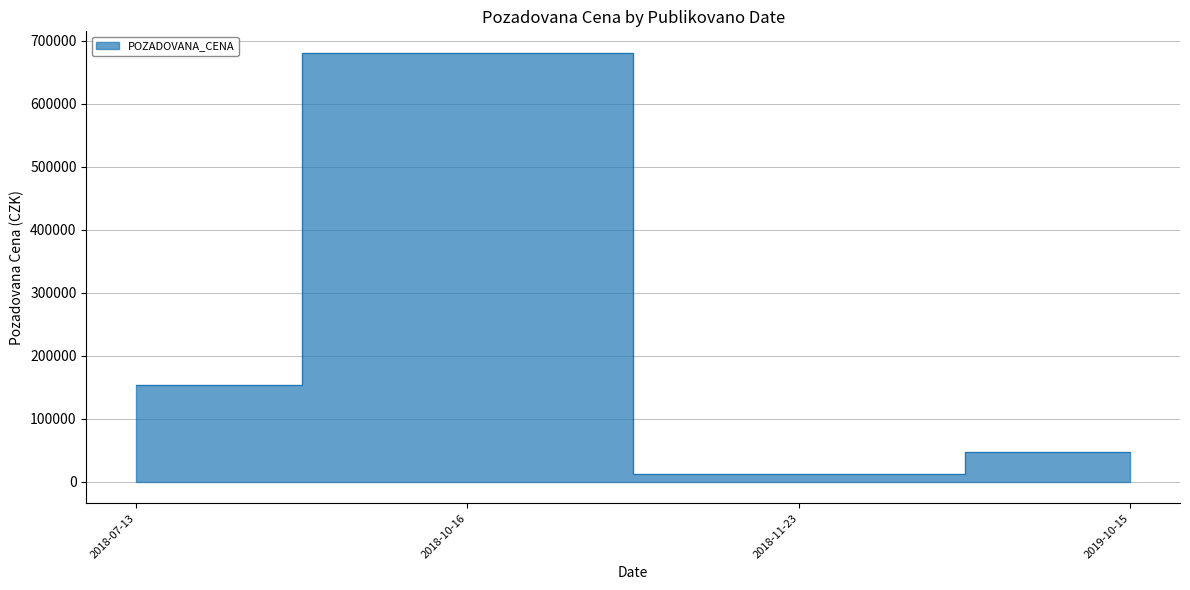

What is the sum of all values?

894650